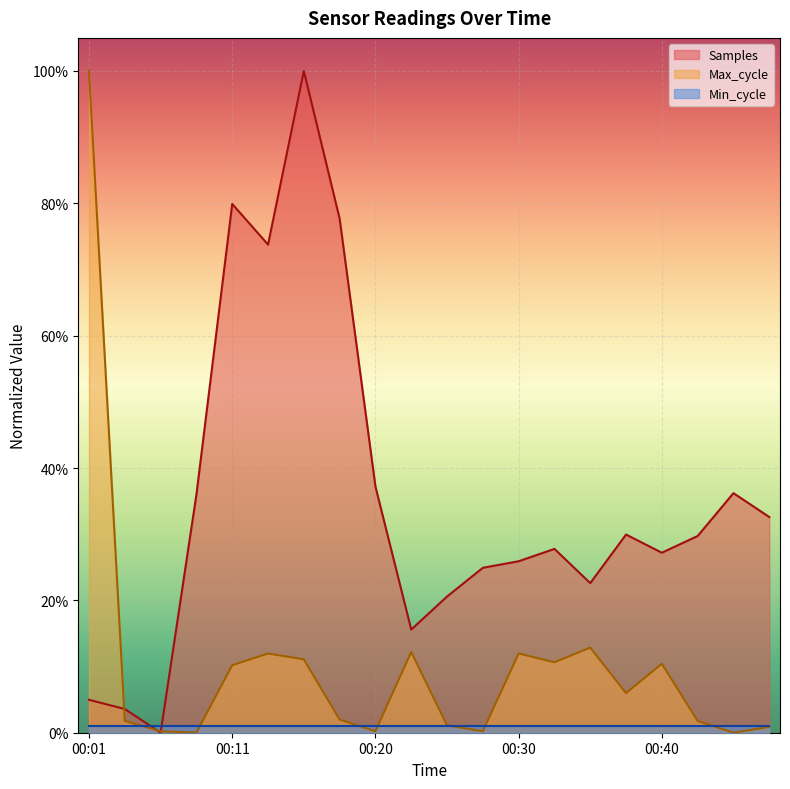

Does the chart display data point markers on the line(s)?

No